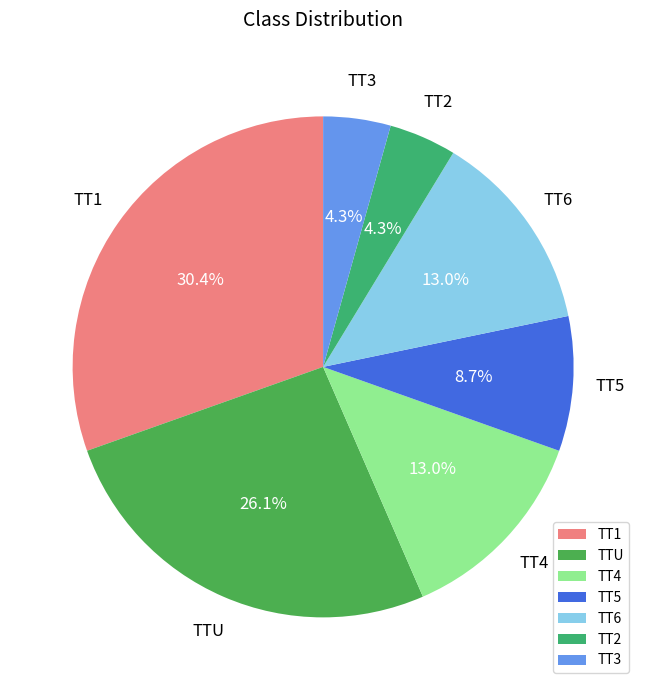

What percentage is the TT6 slice, to the nearest percent?

13%